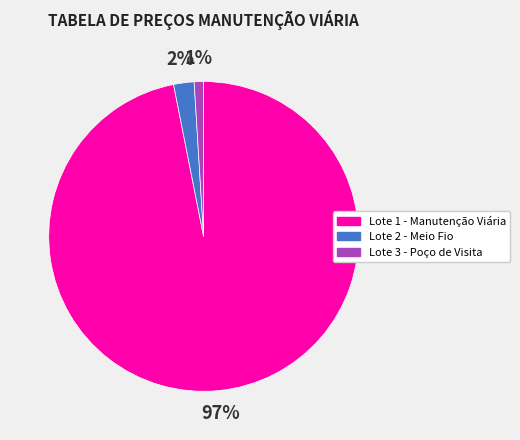

To the nearest percent, what portion does Lote 3 - Poço de Visita represent?

1%